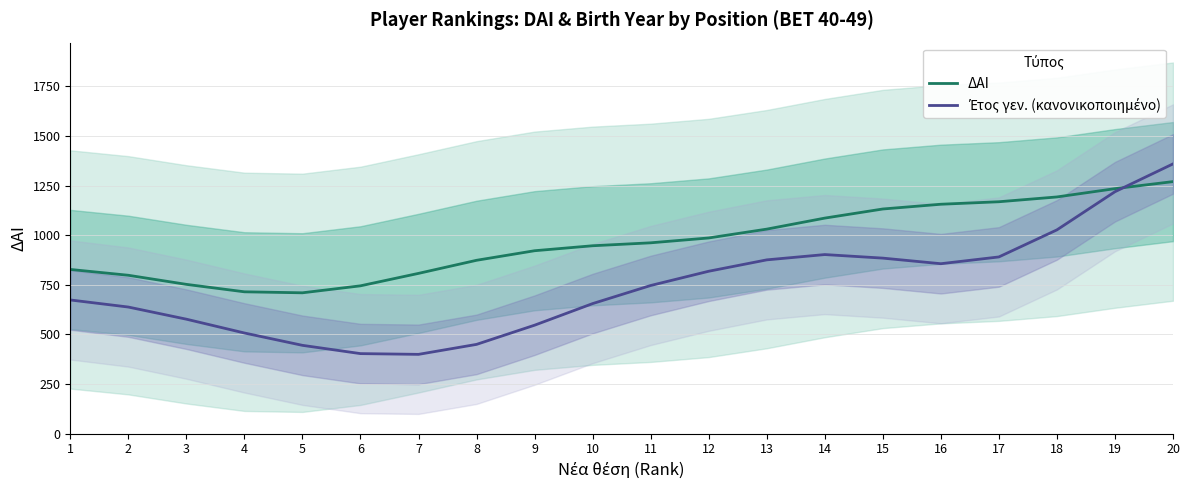

Where is ΔΑΙ nearest to the value 989?

12